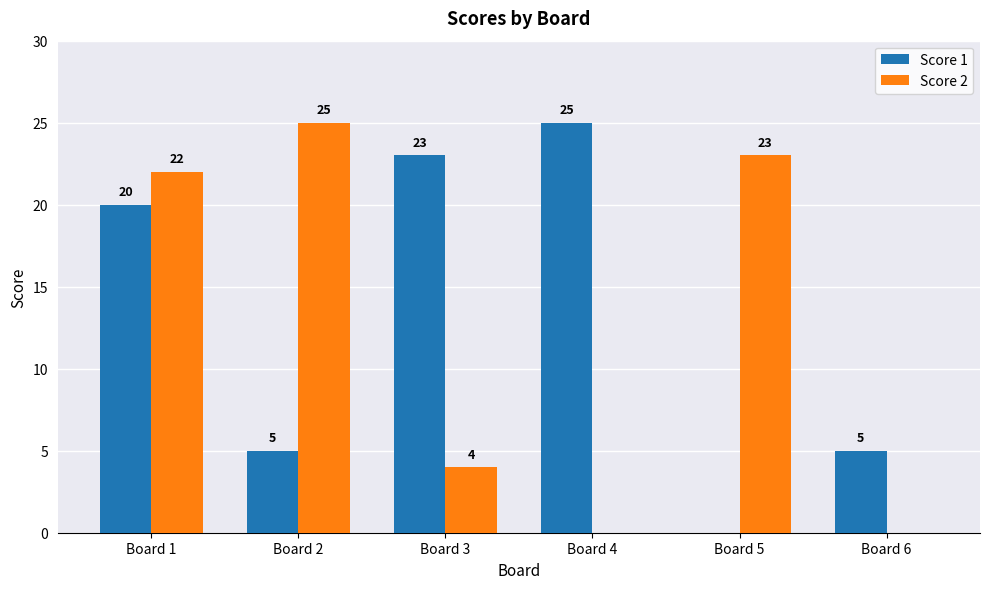

Which series changed the most between Board 2 and Board 6?

Score 2